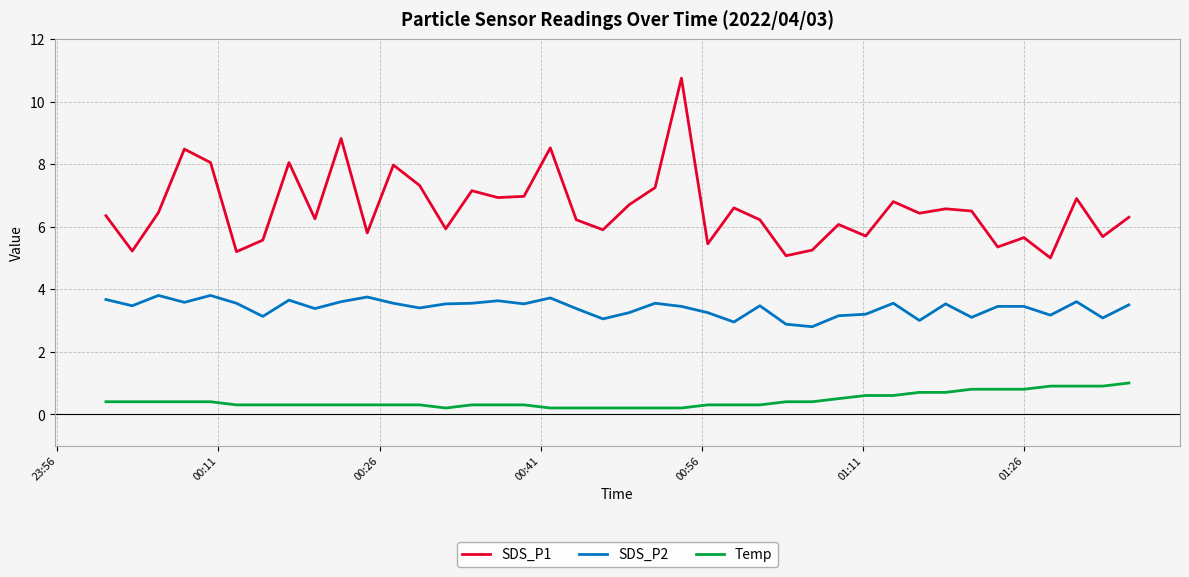

True or false: Temp and SDS_P2 intersect in this chart.

False